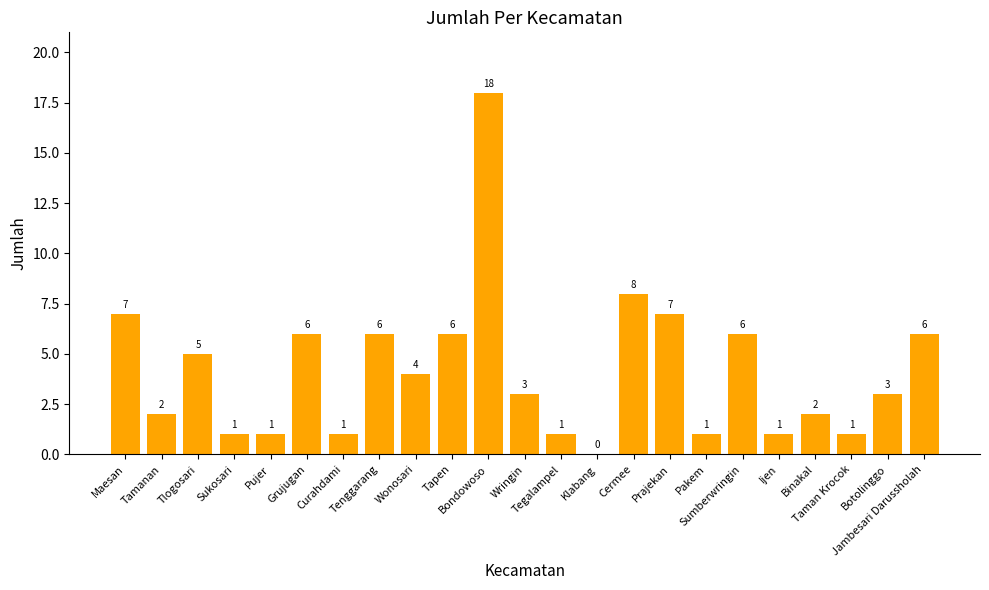

What is the sum of all values?

96